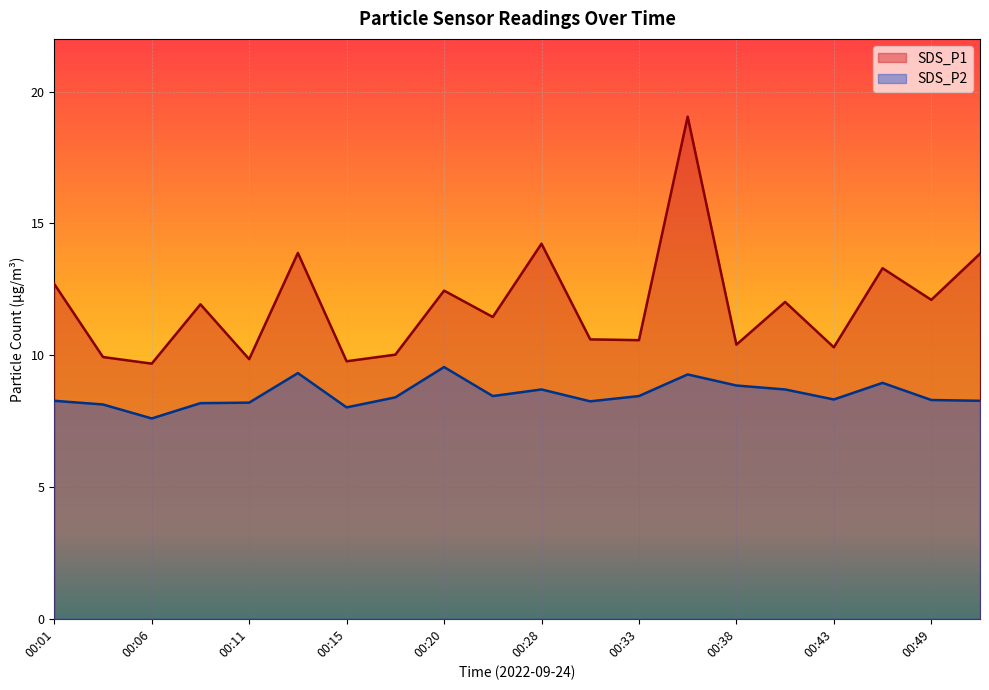

Which series has the widest spread of values?

SDS_P1